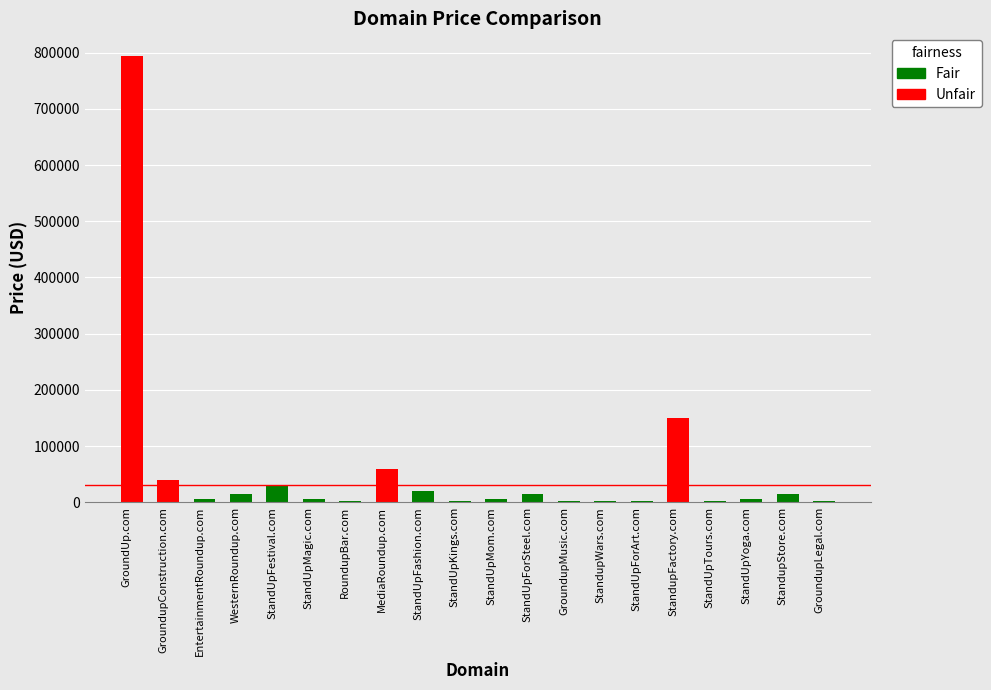

Is it true that the value at MediaRoundup.com is 91511?

False